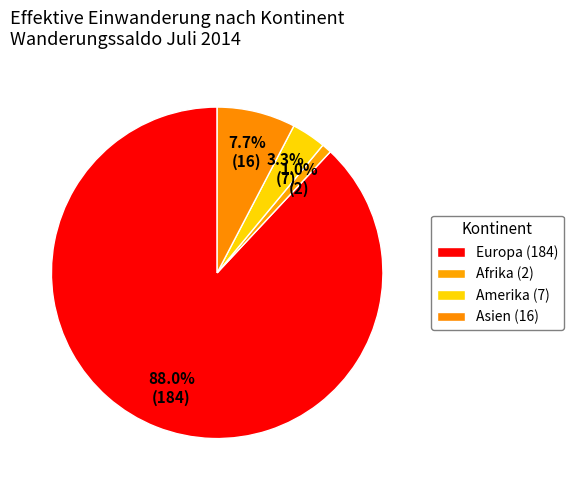

How many segments does this pie chart have?

4